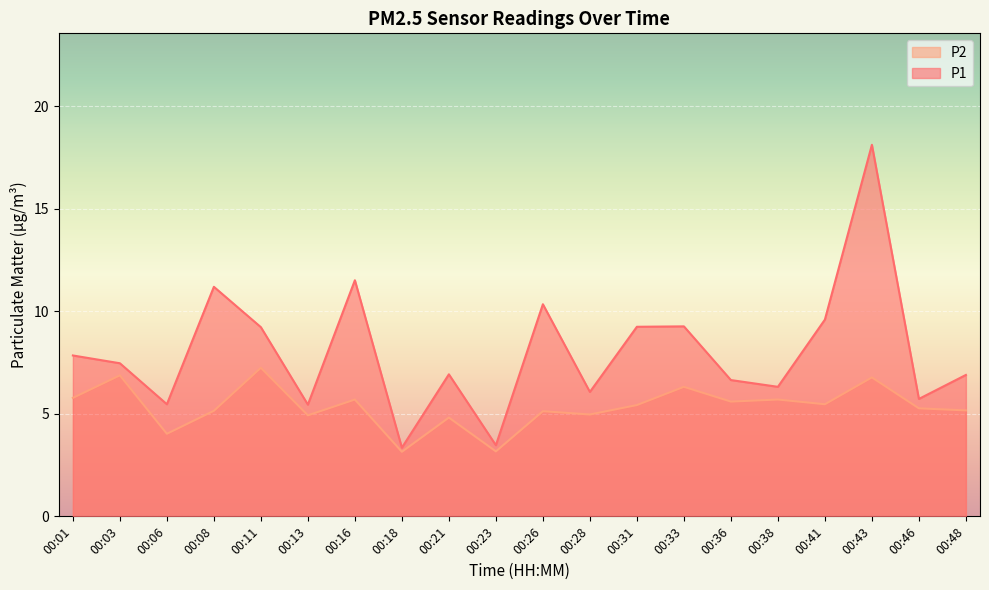

At which category is the sum across all series the highest?

00:43